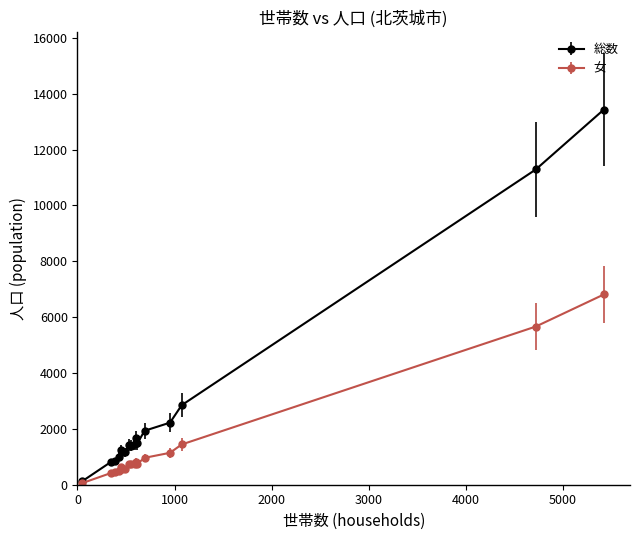

Which series has the largest total across all categories?

総数